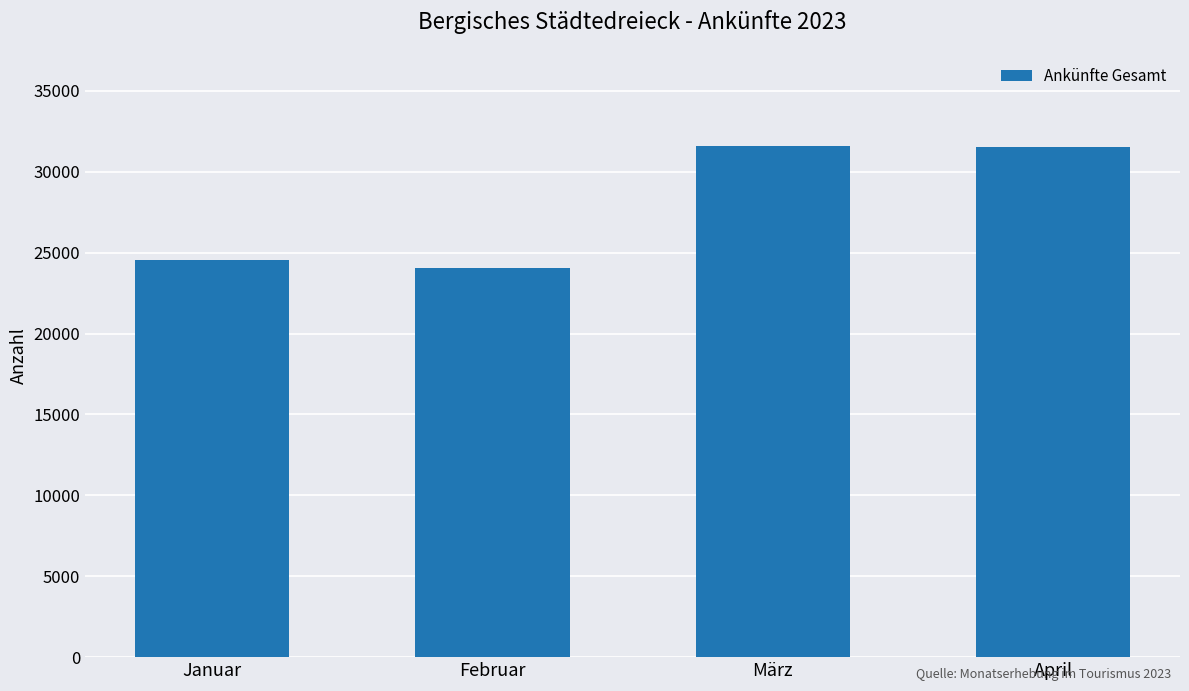

At which label does the data first exceed 31508?

März